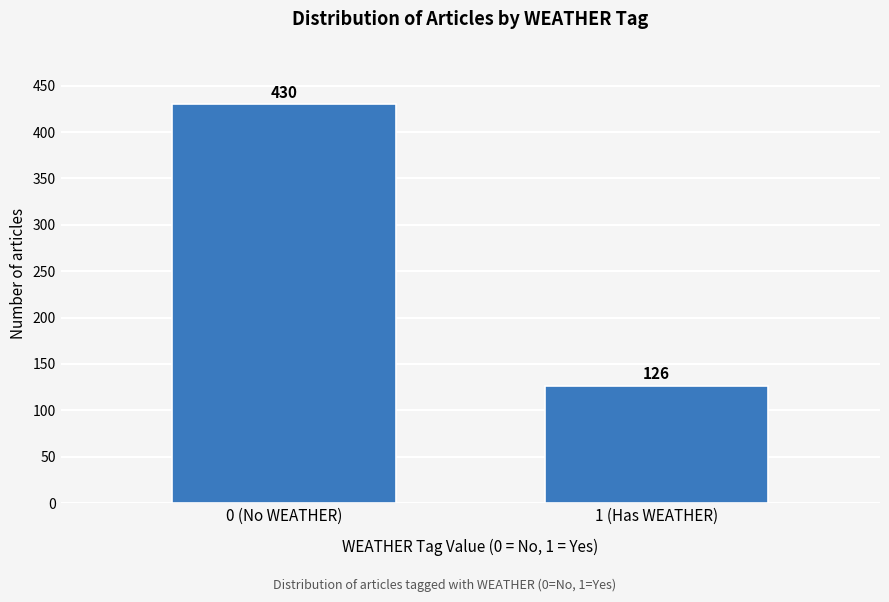

Reading right to left, transcribe all the data shown in this chart.

1 (Has WEATHER)=126	0 (No WEATHER)=430